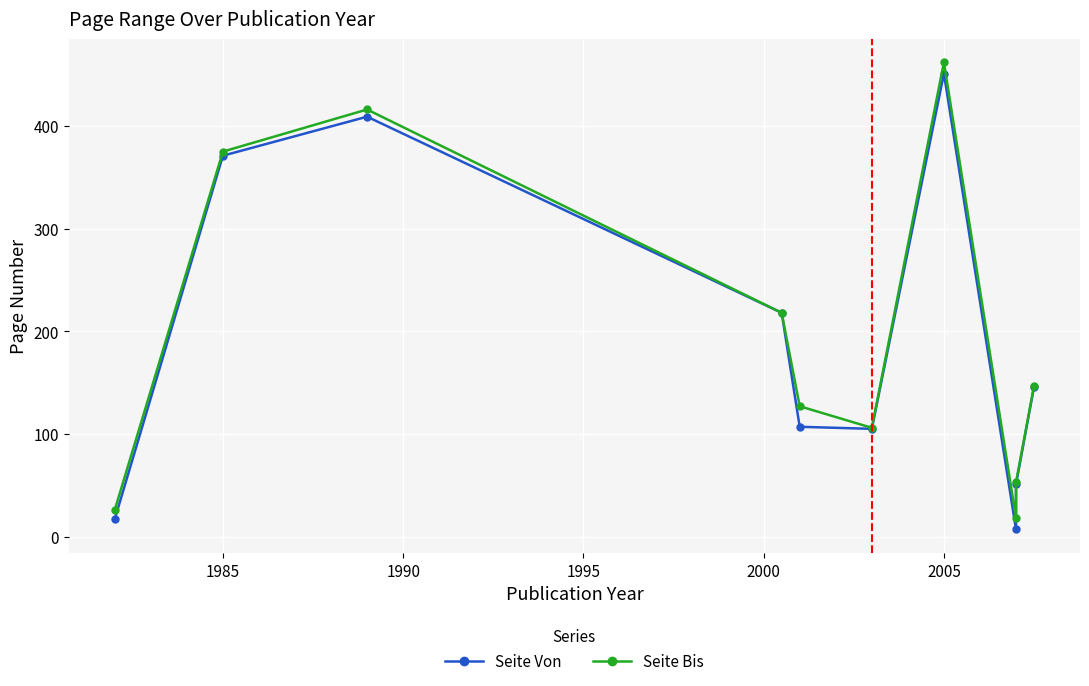

Between 1995 and 2000, which is larger?

1995